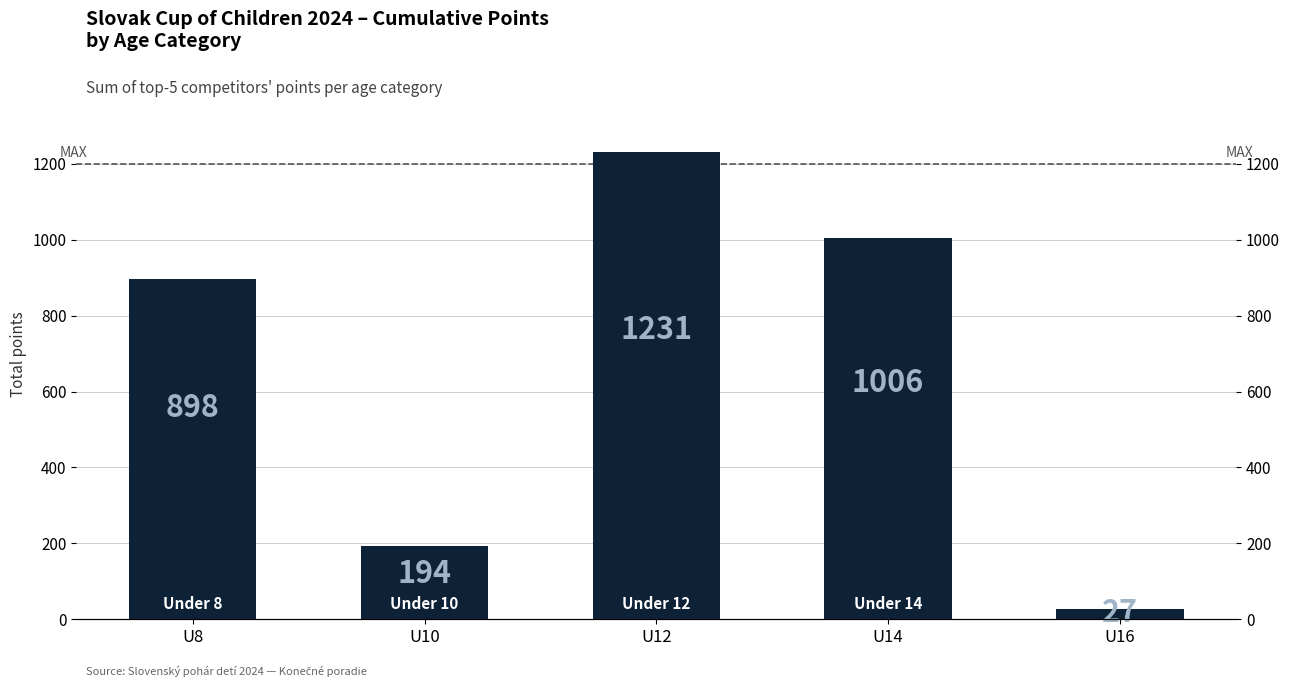

At which label does the data first exceed 898?

U12